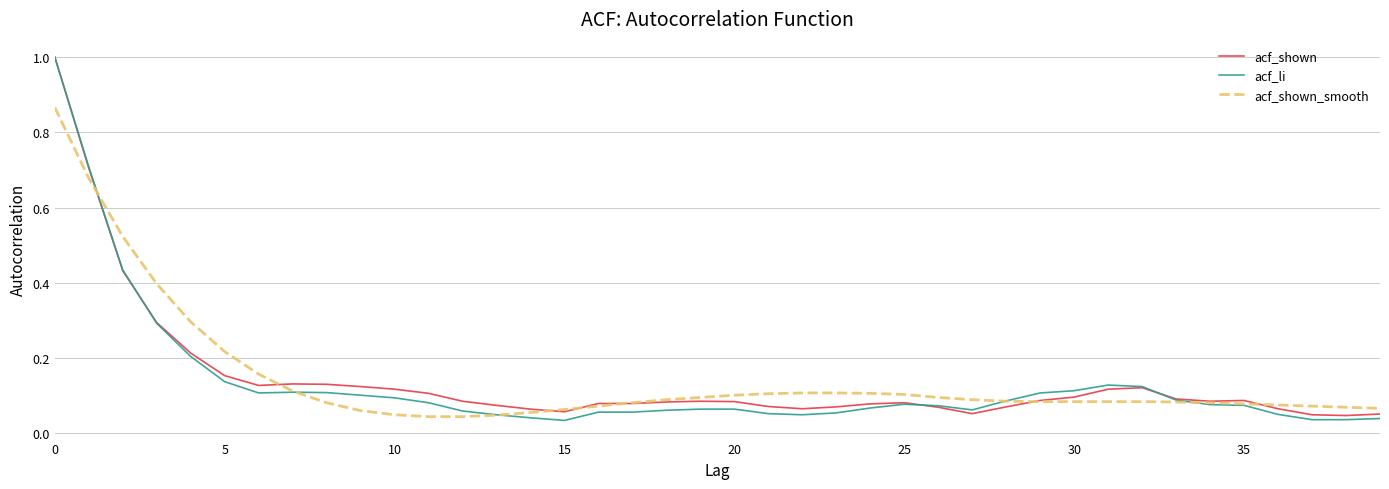

True or false: acf_shown and acf_shown_smooth intersect in this chart.

True